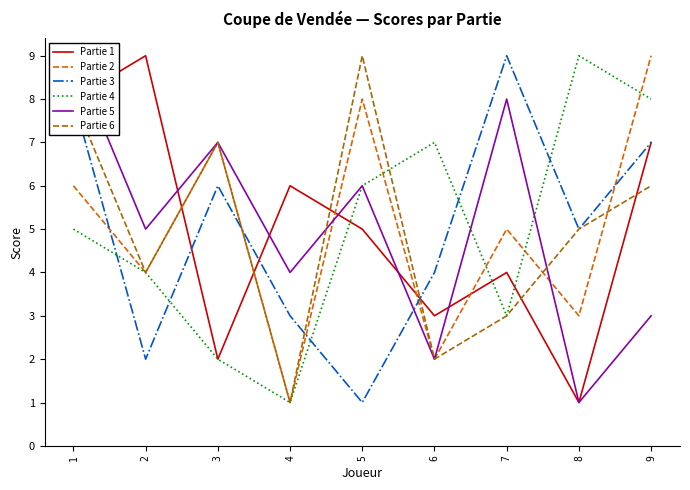

Between 1 and 2, which series saw the biggest shift?

Partie 3